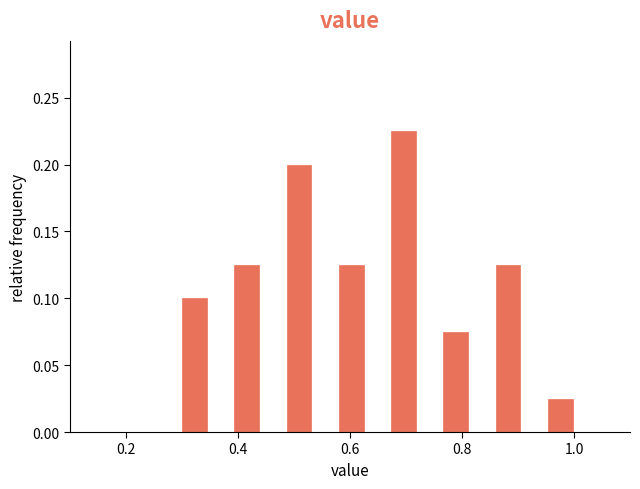

Around what value on the x-axis is the tallest bar? Give the approximate position of its centre, as read against the axis.

0.70